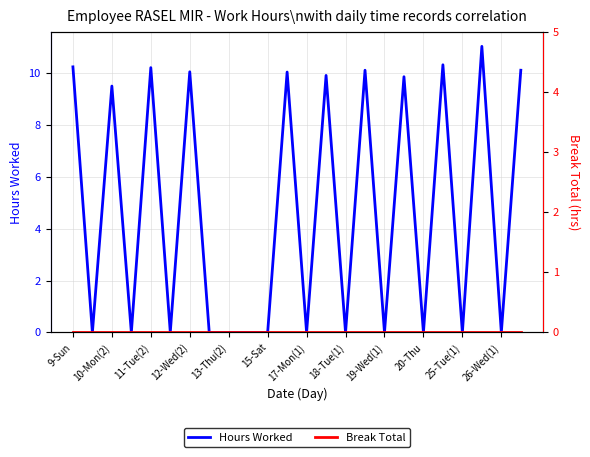

True or false: Hours Worked has a value of 0.0 at 26-Wed(1).

True